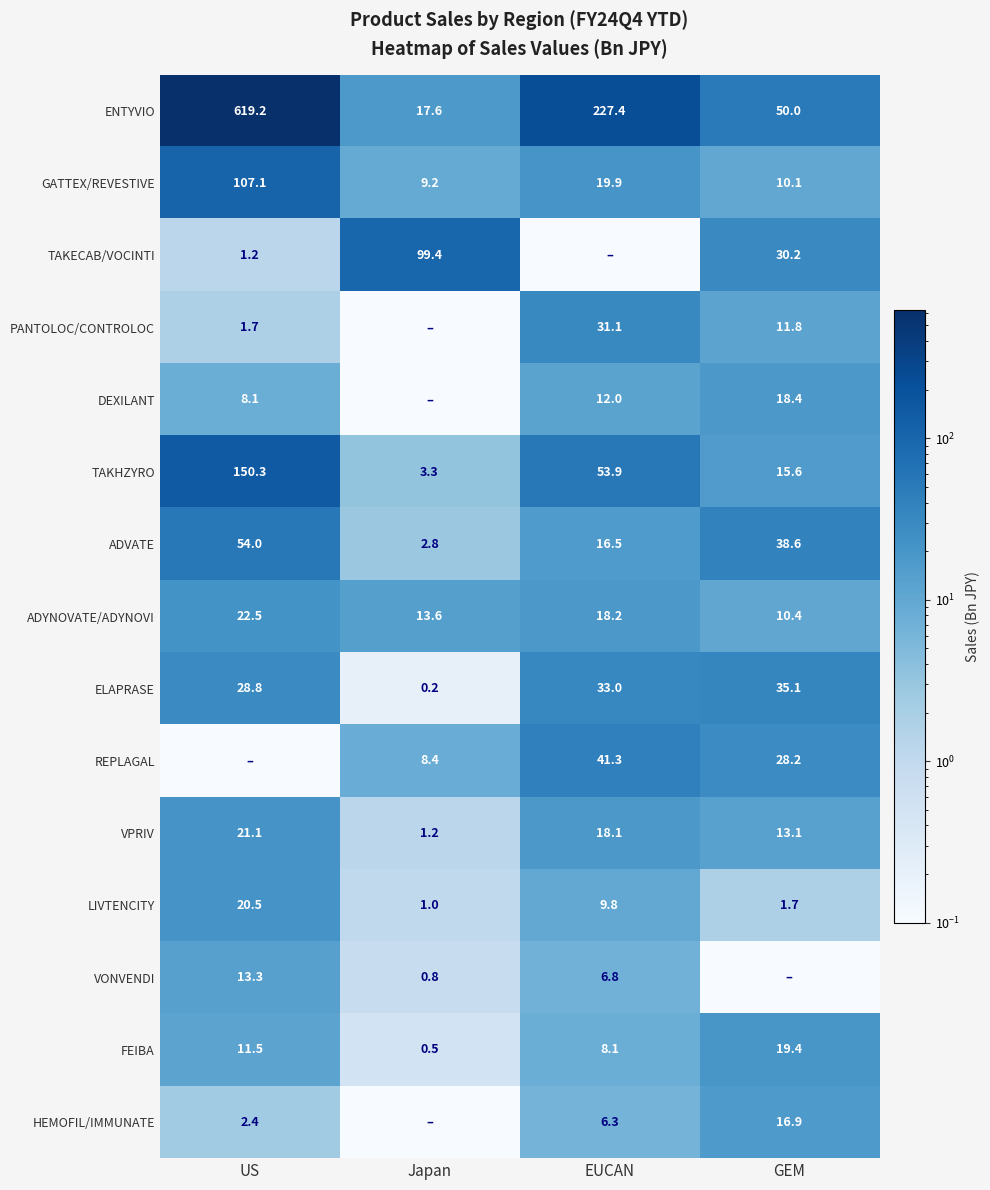

Which category has the highest value in the LIVTENCITY series?

US